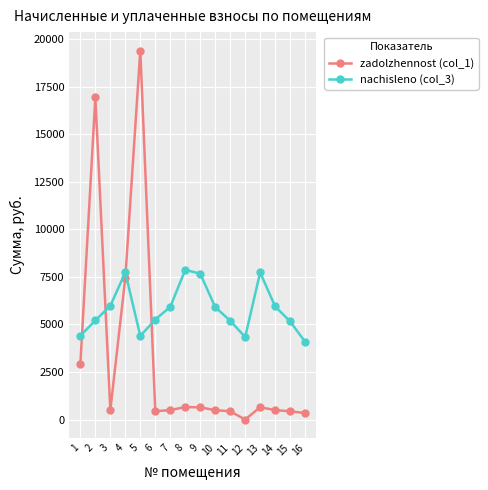

Between 6 and 8, which series saw the biggest shift?

nachisleno (col_3)